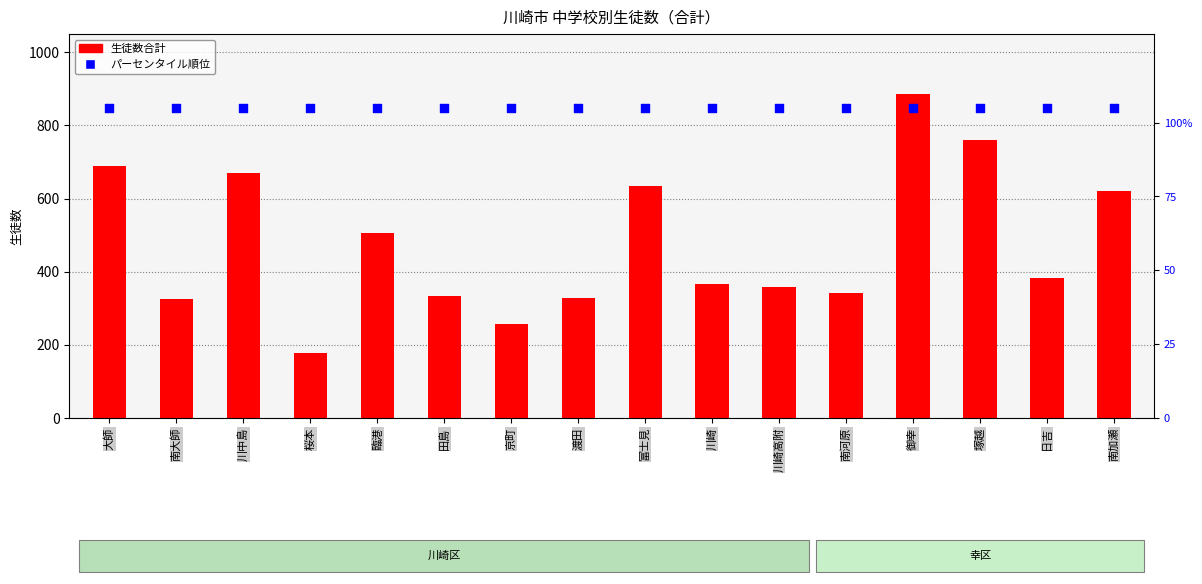

Which series has the largest Y range (max minus min)?

生徒数合計